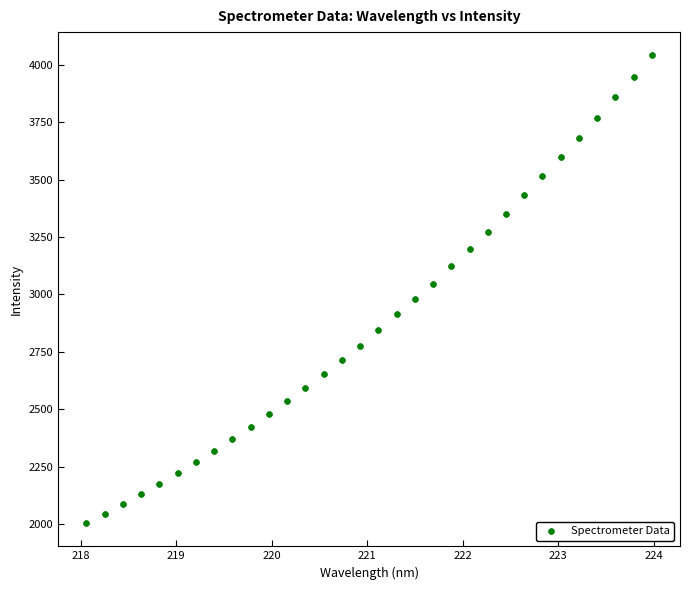

What is the range of X values (max minus min)?

5.9